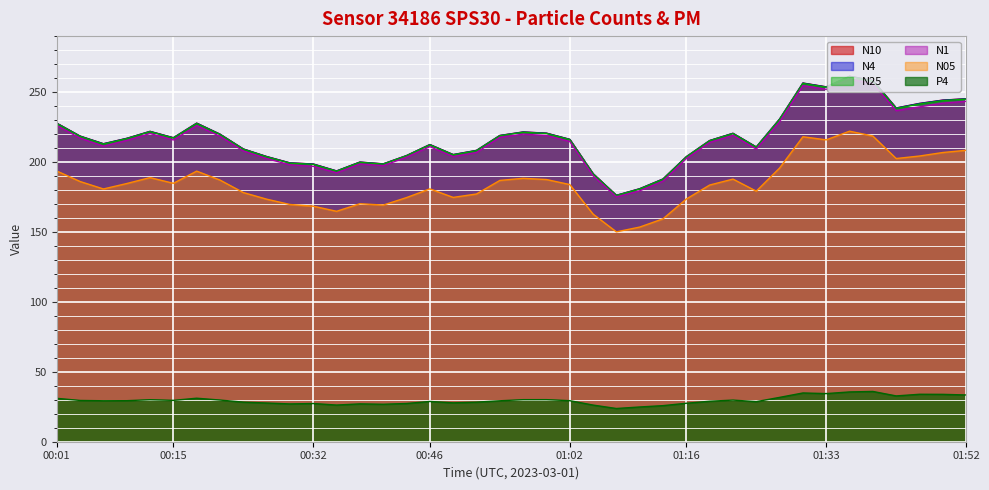

Reading left to right, transcribe all the data shown in this chart.

N10: 227.8	218.5	213.1	216.9	221.9	217.4	227.8	219.9	209.3	203.9	199.4	198.6	193.6	200.0	198.7	204.6	212.5	205.3	208.3	219.0	221.5	220.6	216.2	191.7	176.2	180.9	187.9	203.8	215.3	220.5	210.7	230.7	256.5	253.7	261.3	258.3	238.6	241.9	244.2	245.2
N4: 227.7	218.5	213.0	216.8	221.8	217.3	227.7	219.8	209.3	203.8	199.3	198.5	193.6	199.9	198.6	204.5	212.4	205.2	208.2	218.9	221.4	220.6	216.2	191.6	176.1	180.8	187.8	203.7	215.3	220.5	210.7	230.6	256.4	253.7	261.2	258.2	238.6	241.8	244.2	245.2
N25: 227.5	218.3	212.8	216.7	221.7	217.1	227.5	219.7	209.1	203.7	199.2	198.3	193.4	199.8	198.5	204.4	212.3	205.1	208.1	218.8	221.2	220.4	216.0	191.4	176.0	180.7	187.6	203.6	215.2	220.3	210.5	230.4	256.2	253.5	261.0	258.0	238.4	241.5	243.9	245.0
N1: 226.0	217.1	211.3	215.4	220.4	215.8	226.0	218.4	207.9	202.4	198.0	196.9	192.3	198.6	197.4	203.4	211.0	203.9	206.8	217.7	219.9	219.0	214.7	190.2	175.0	179.4	186.3	202.4	214.0	219.1	209.2	228.8	254.6	251.9	259.3	255.9	236.7	239.4	242.0	243.4
N05: 193.6	186.0	180.7	184.6	188.8	184.8	193.5	187.1	178.2	173.4	169.6	168.4	164.8	170.2	169.2	174.6	180.8	174.7	177.1	186.8	188.3	187.5	183.9	162.8	150.0	153.5	159.4	173.5	183.5	187.8	179.2	195.7	218.1	215.8	222.0	218.6	202.5	204.3	206.8	208.4
P4: 31.0	29.5	29.3	29.3	30.0	29.6	31.1	29.8	28.3	27.7	27.0	27.3	26.2	27.1	26.8	27.3	28.8	27.8	28.3	29.3	30.1	30.1	29.4	26.2	23.8	24.8	25.8	27.5	28.9	29.8	28.7	31.7	34.9	34.4	35.6	35.9	32.8	33.9	33.9	33.4